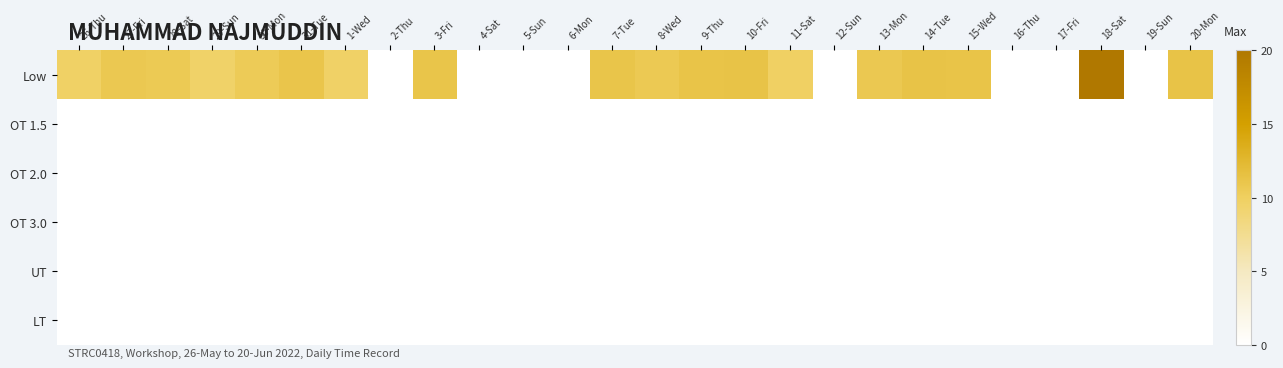

How many data points does each series have?

26